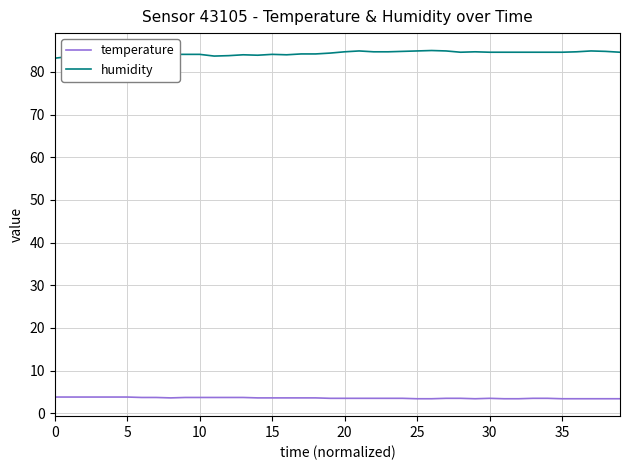

Which series has the largest range (max minus min)?

humidity